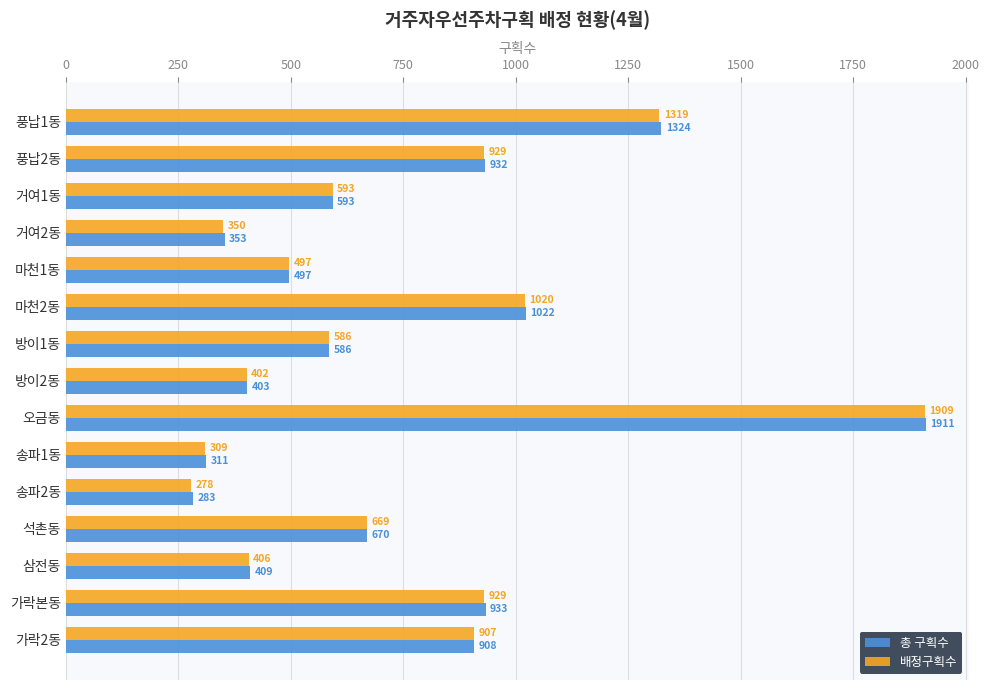

At which category is the sum across all series the highest?

오금동